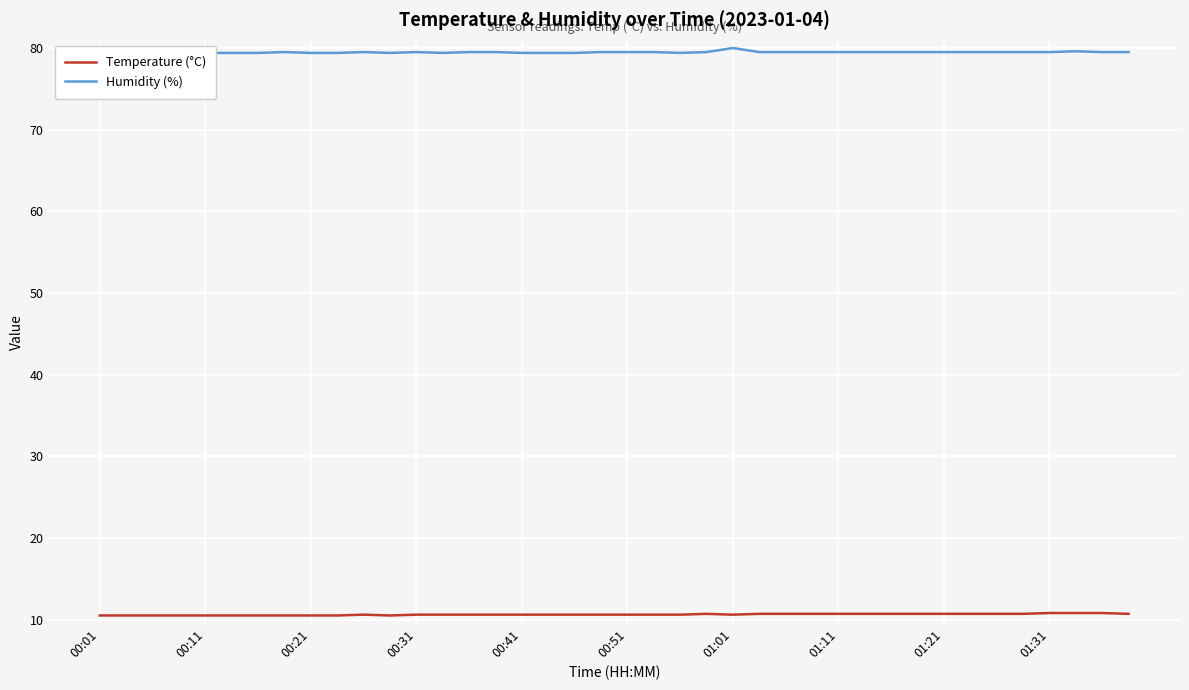

What is the smallest value displayed?

10.5